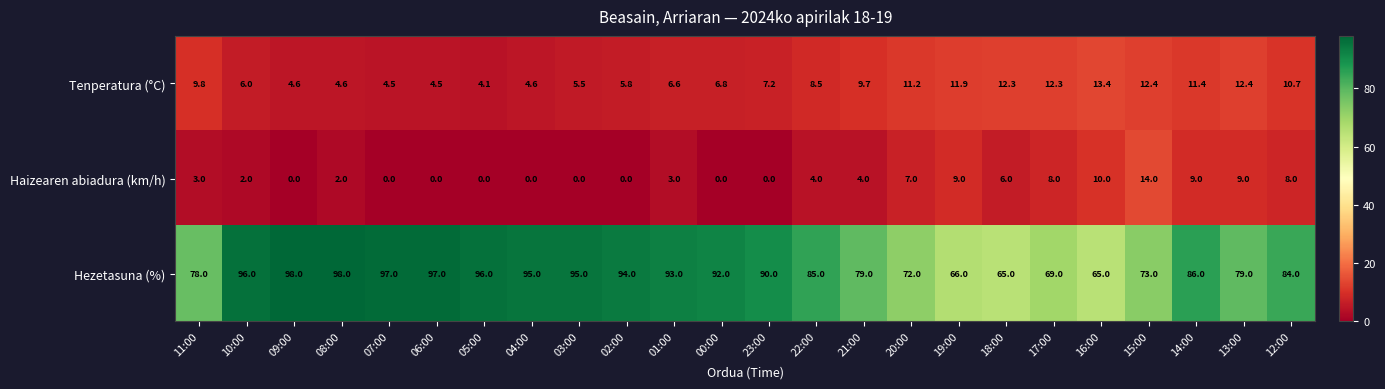

At 06:00, list the series in order from largest to smallest.

Hezetasuna (%), Tenperatura (°C), Haizearen abiadura (km/h)